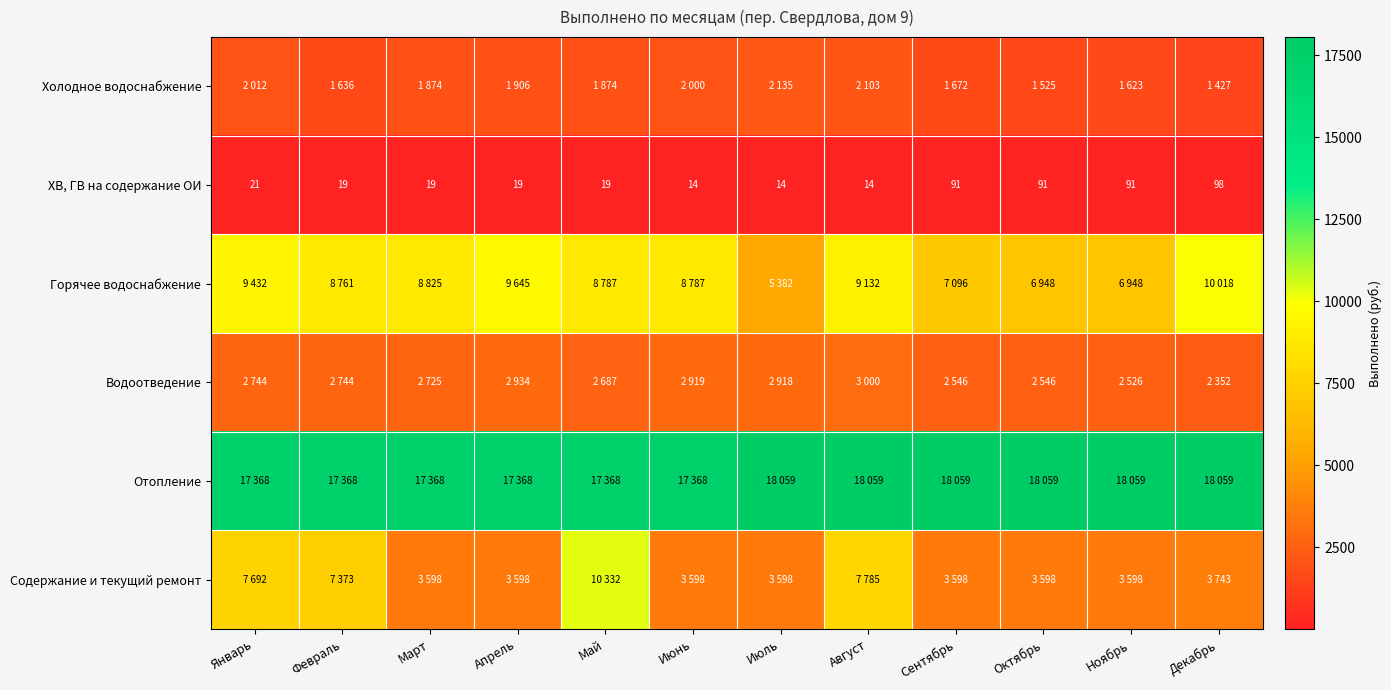

What is the approximate value of ХВ, ГВ на содержание ОИ at Март, to the nearest 10?

20